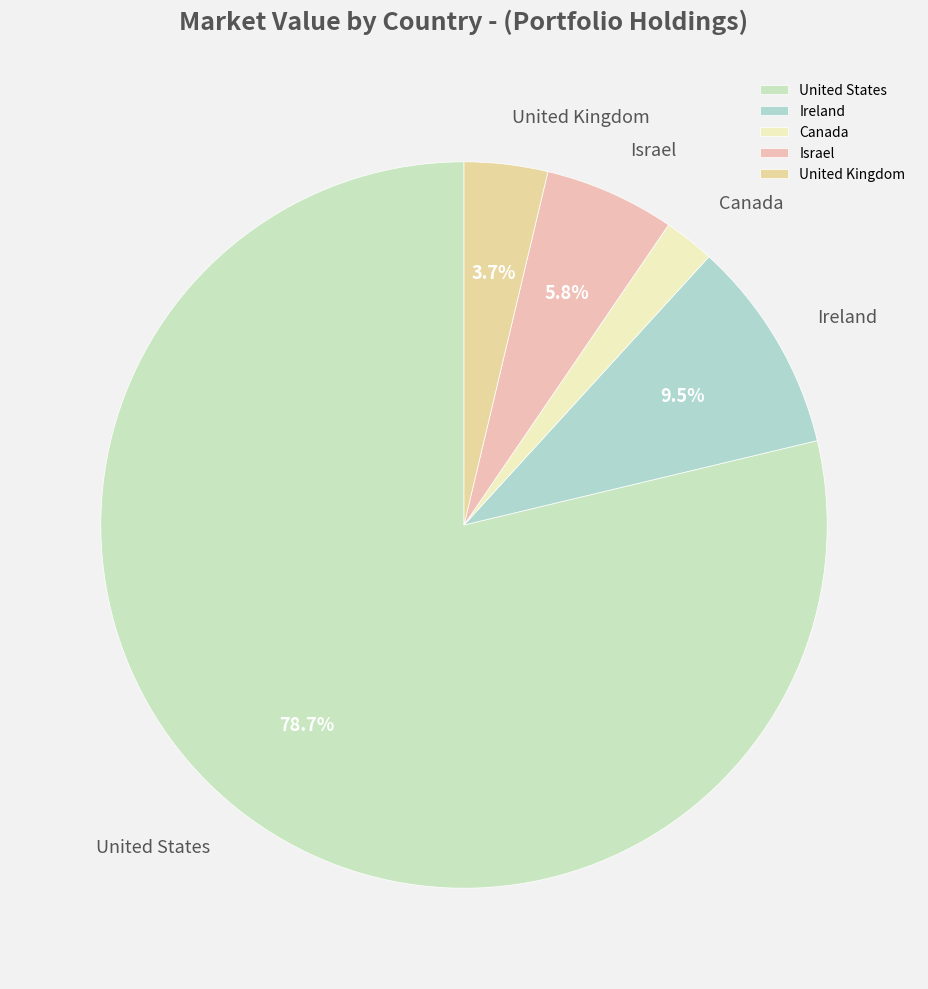

To the nearest percent, what is the difference between the largest and smallest slice percentages?

76%